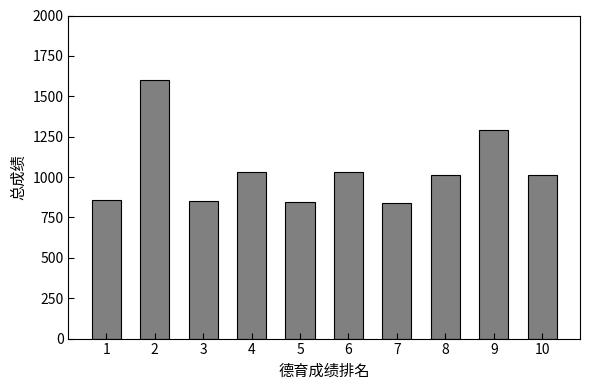

Is it true that the value at 5 is 844.2?

True